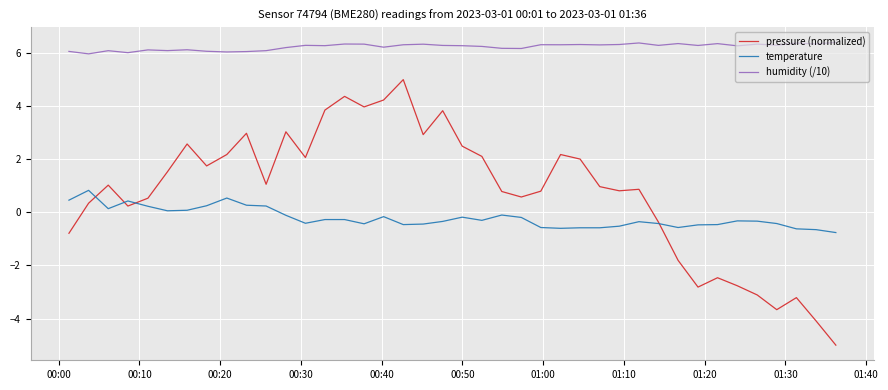

Which series has the widest spread of values?

pressure (normalized)